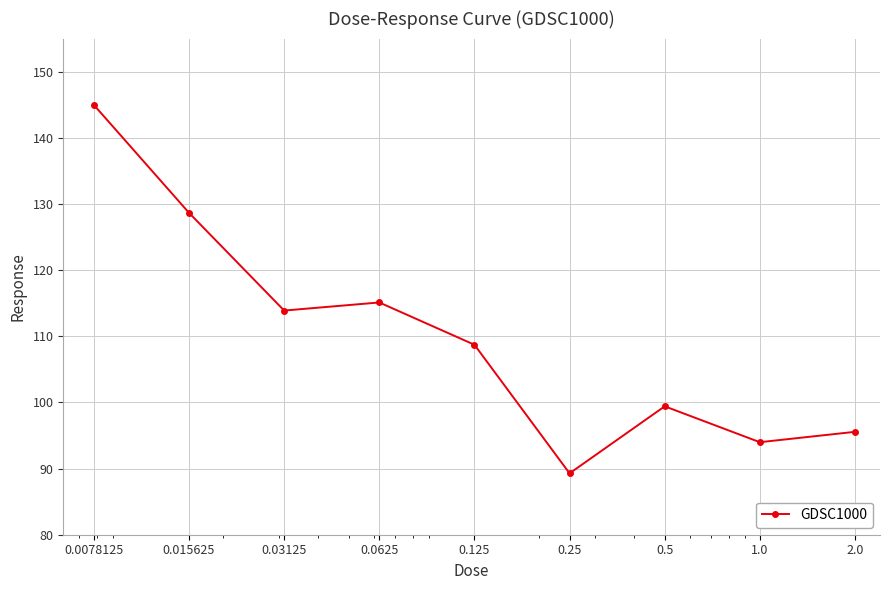

What is the maximum value shown in the chart?

145.0